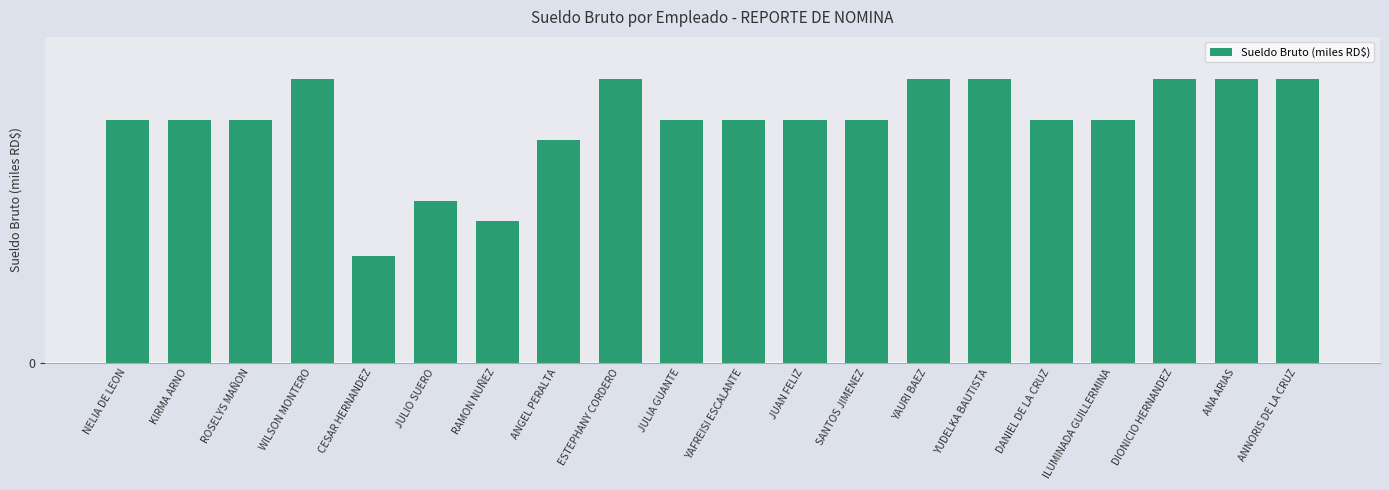

True or false: the data shows 24.8 at WILSON MONTERO.

False